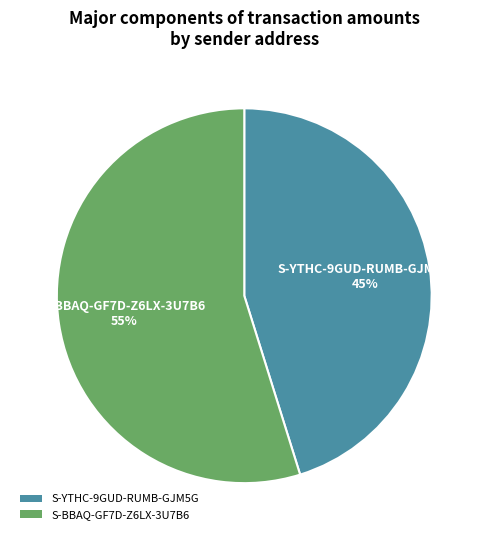

To the nearest percent, what is the difference between the largest and smallest slice percentages?

10%